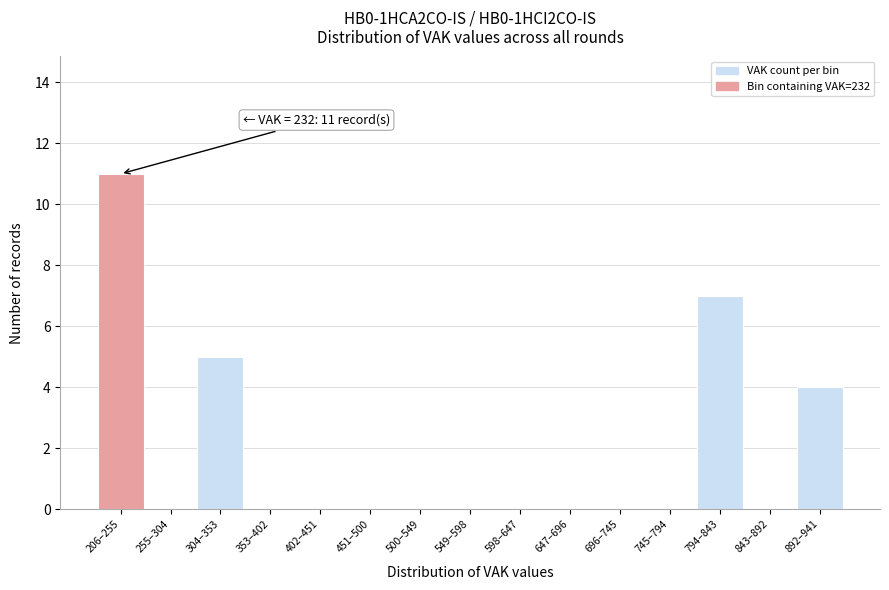

Reading left to right, extract all data points from this chart.

206–255=11	255–304=0	304–353=5	353–402=0	402–451=0	451–500=0	500–549=0	549–598=0	598–647=0	647–696=0	696–745=0	745–794=0	794–843=7	843–892=0	892–941=4